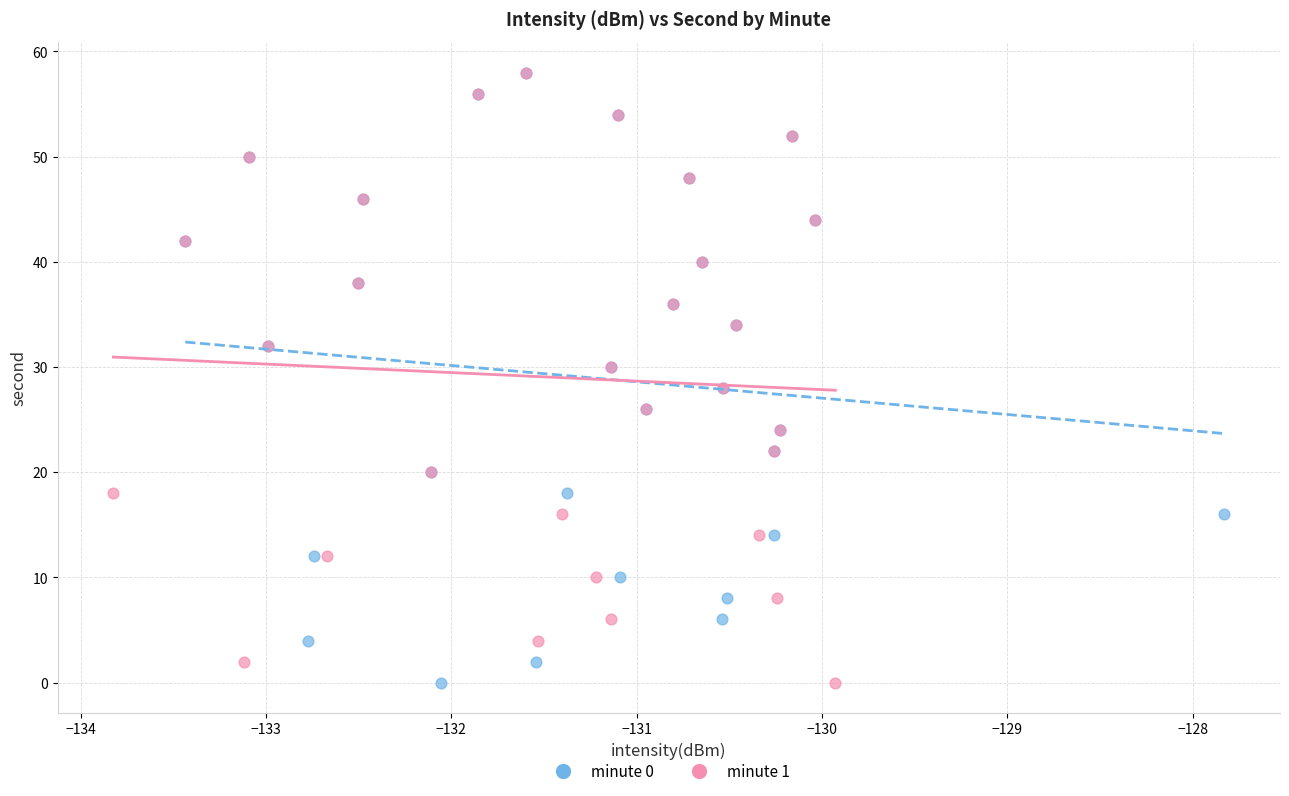

What are all the series names shown in the legend?

minute 0, minute 1